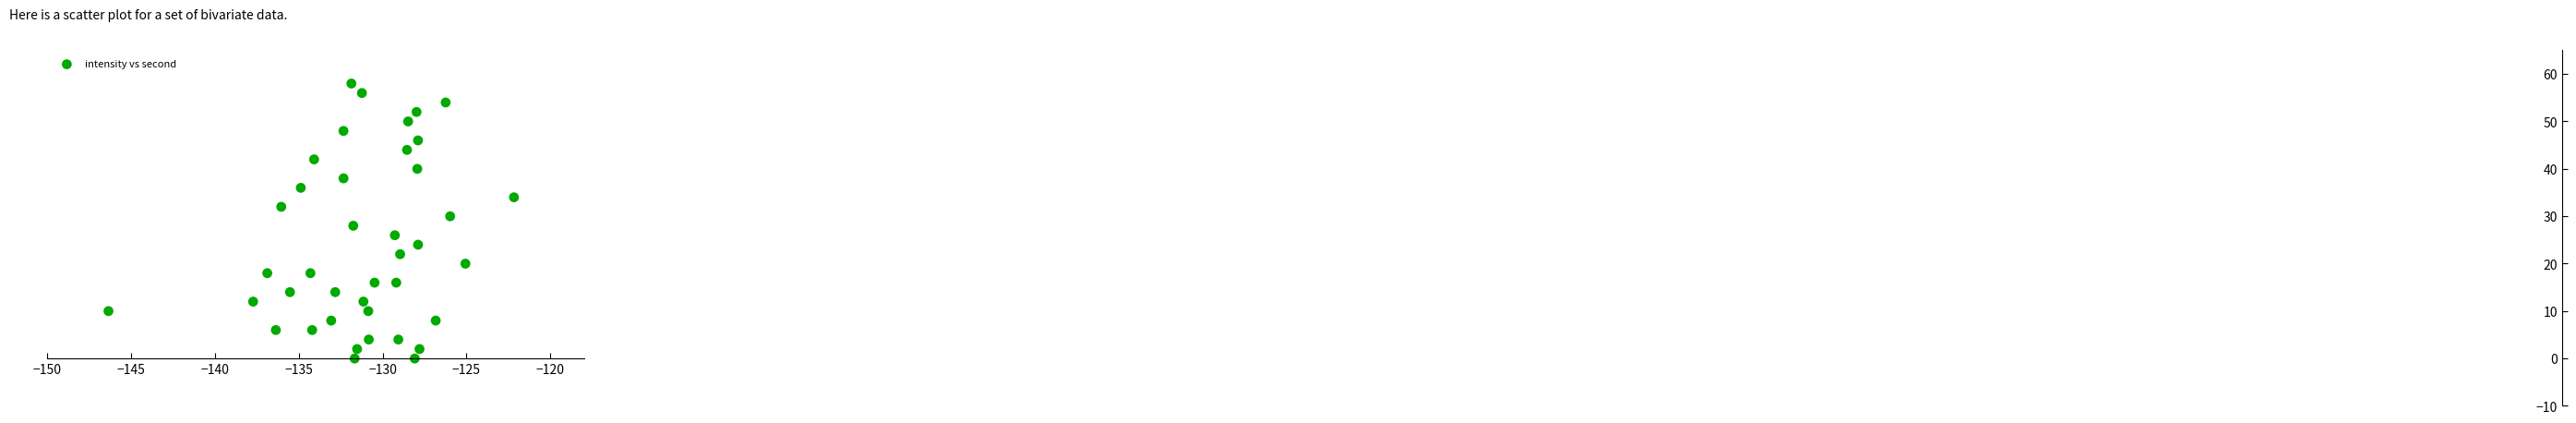

What is the range of Y values (max minus min)?

58